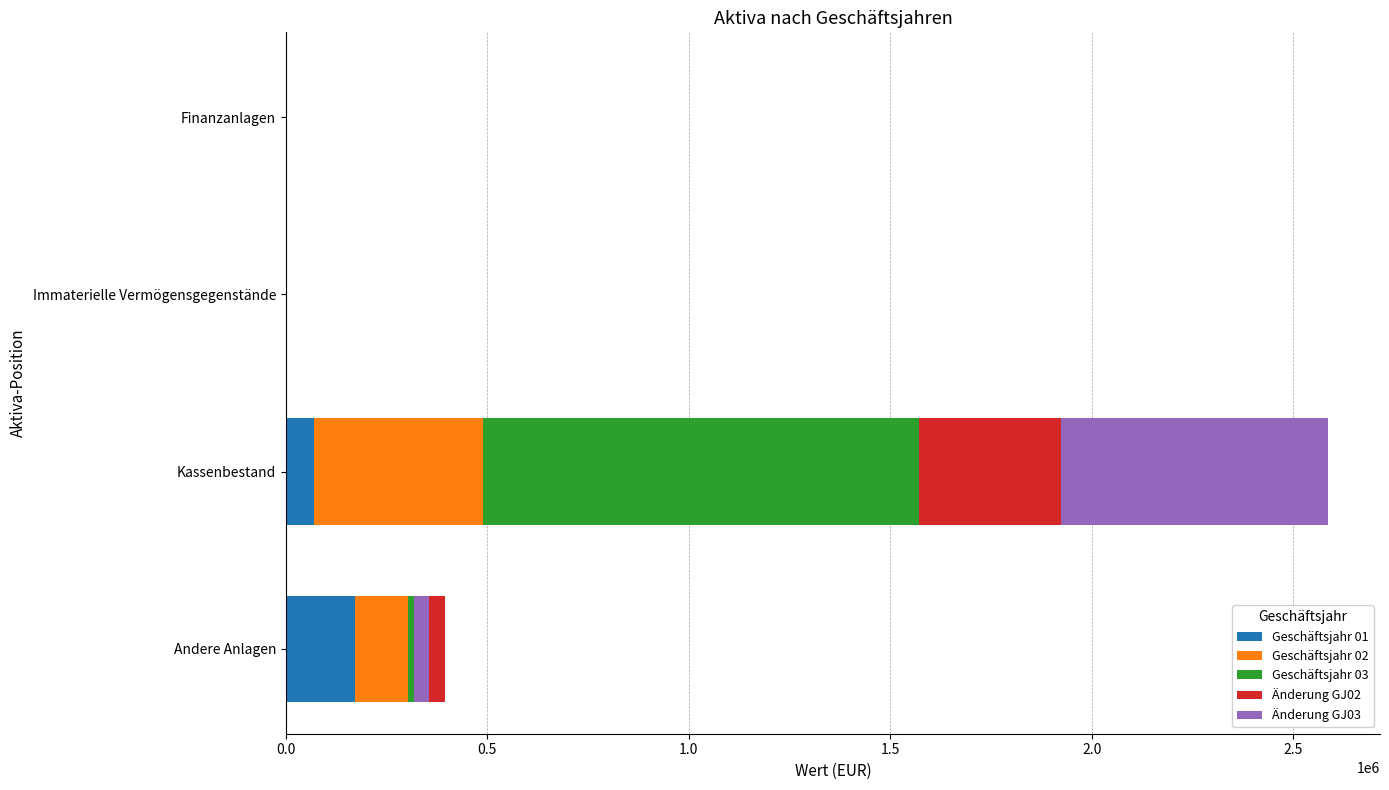

Reading left to right, transcribe all the data shown in this chart.

Geschäftsjahr 01: 170861.0	69181.1	0.0	0.0
Geschäftsjahr 02: 131802.0	420296.5	0.0	0.0
Geschäftsjahr 03: 92743.0	1082556.3	0.0	0.0
Änderung GJ02: -39059.0	351115.4	0.0	0.0
Änderung GJ03: -39059.0	662259.8	0.0	0.0